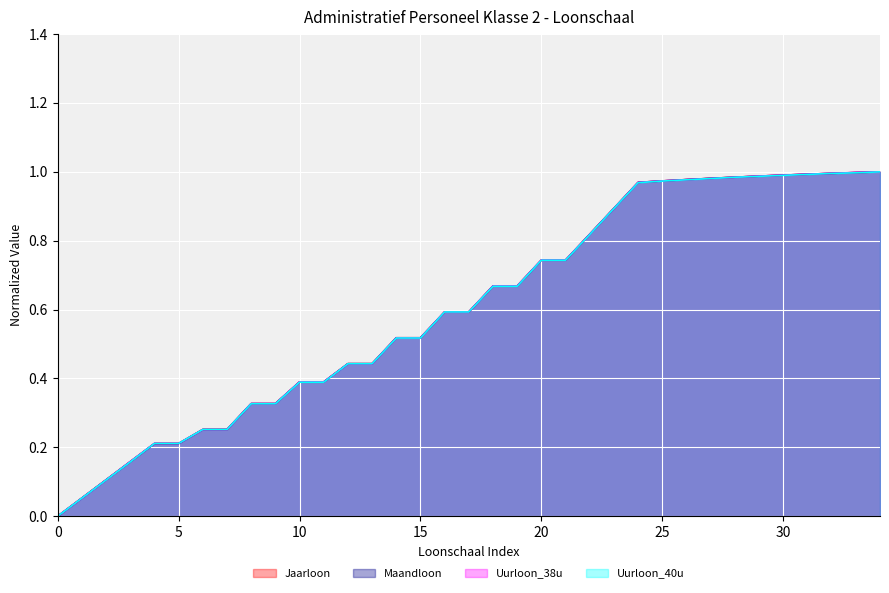

Reading left to right, list all the values displayed in this chart.

Jaarloon: 0.0	0.1	0.1	0.2	0.2	0.2	0.3	0.3	0.3	0.3	0.4	0.4	0.4	0.4	0.5	0.5	0.6	0.6	0.7	0.7	0.7	0.7	0.8	0.9	1.0	1.0	1.0	1.0	1.0	1.0	1.0	1.0	1.0	1.0	1.0
Maandloon: 0.0	0.1	0.1	0.2	0.2	0.2	0.3	0.3	0.3	0.3	0.4	0.4	0.4	0.4	0.5	0.5	0.6	0.6	0.7	0.7	0.7	0.7	0.8	0.9	1.0	1.0	1.0	1.0	1.0	1.0	1.0	1.0	1.0	1.0	1.0
Uurloon_38u: 0.0	0.1	0.1	0.2	0.2	0.2	0.3	0.3	0.3	0.3	0.4	0.4	0.4	0.4	0.5	0.5	0.6	0.6	0.7	0.7	0.7	0.7	0.8	0.9	1.0	1.0	1.0	1.0	1.0	1.0	1.0	1.0	1.0	1.0	1.0
Uurloon_40u: 0.0	0.1	0.1	0.2	0.2	0.2	0.3	0.3	0.3	0.3	0.4	0.4	0.4	0.4	0.5	0.5	0.6	0.6	0.7	0.7	0.7	0.7	0.8	0.9	1.0	1.0	1.0	1.0	1.0	1.0	1.0	1.0	1.0	1.0	1.0